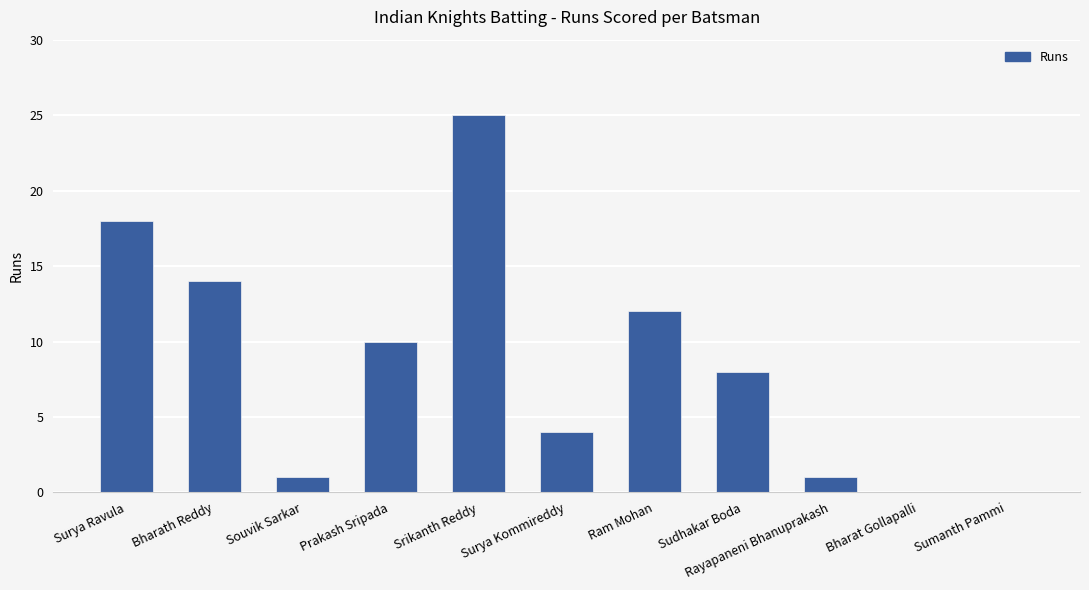

The value at Surya Ravula is 18. True or false?

True